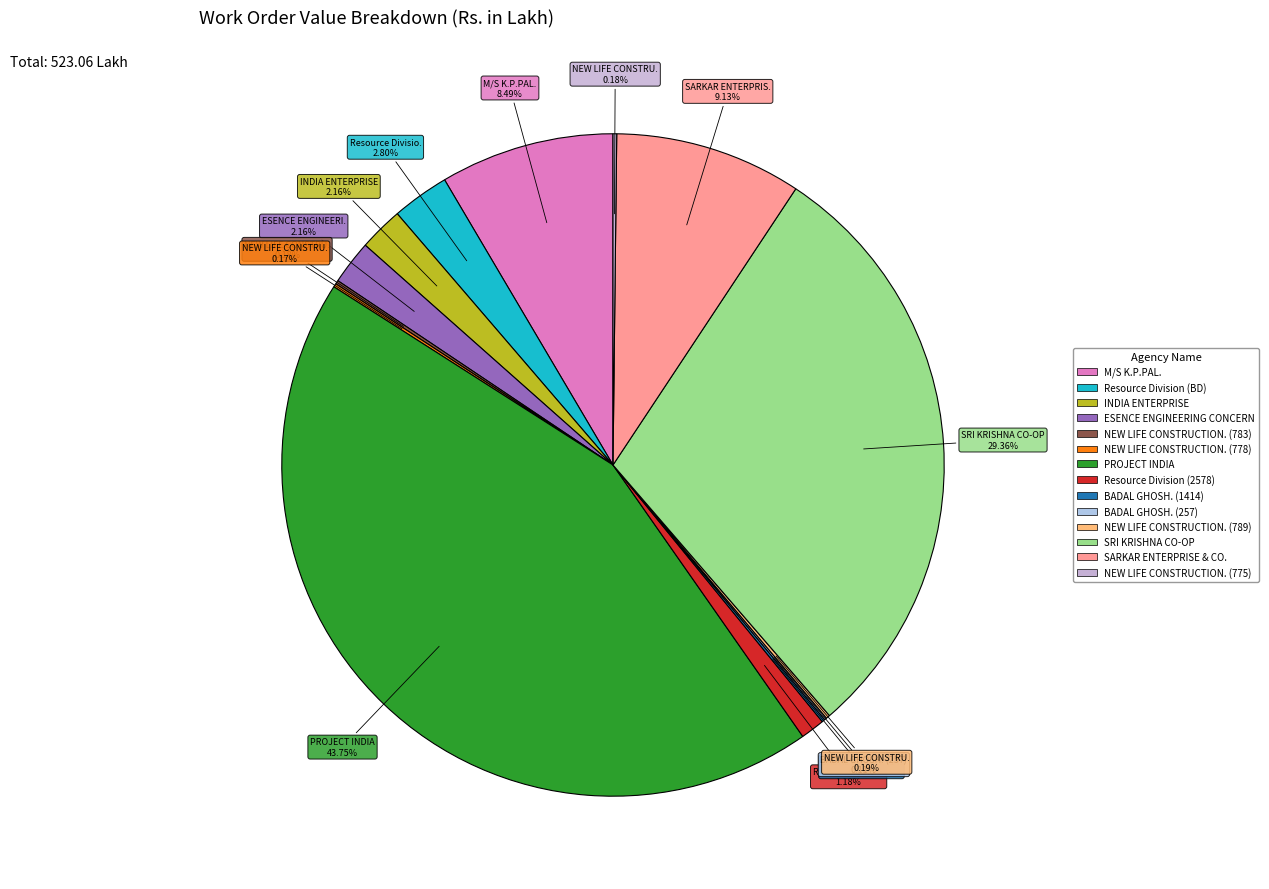

Is M/S K.P.PAL. the majority of the pie?

No